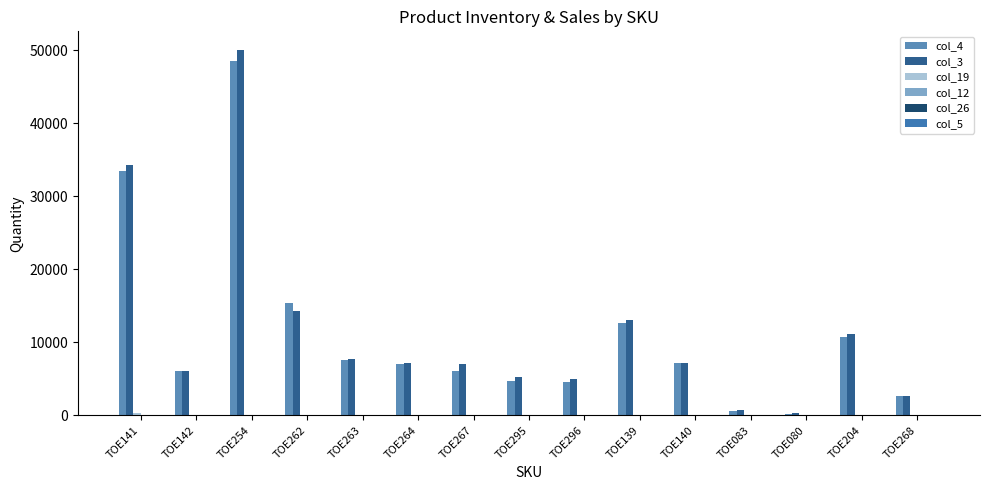

Between TOE141 and TOE267, which is larger?

TOE141